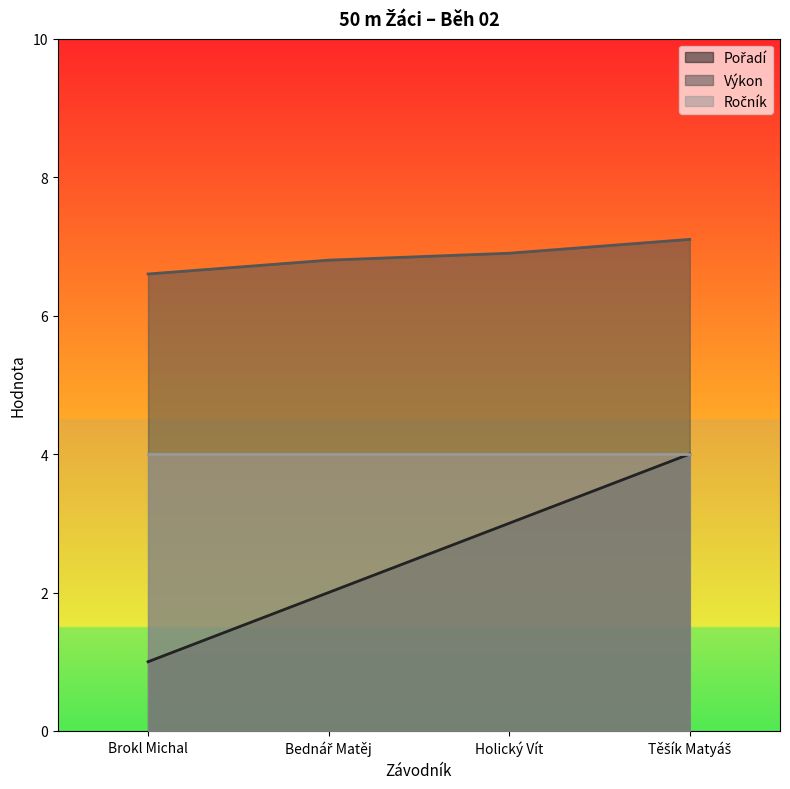

What position from the right is Brokl Michal?

4